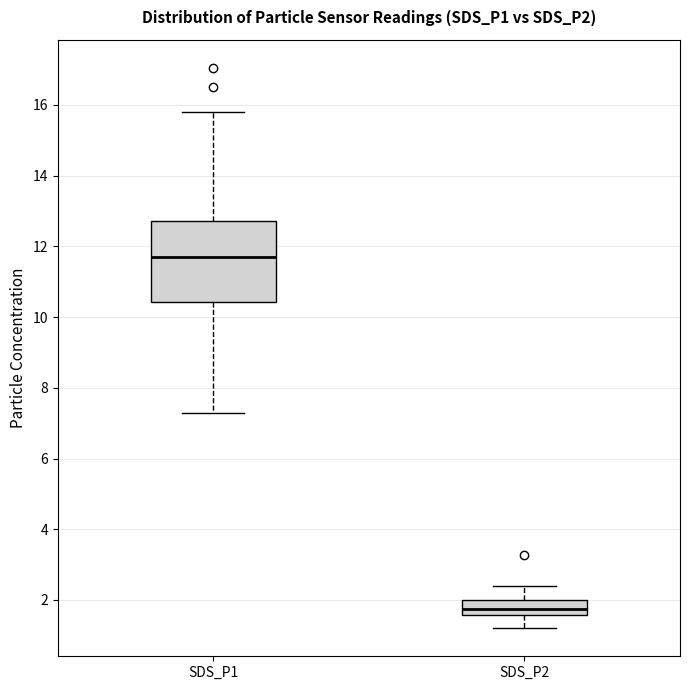

Which box's median line is the lowest?

SDS_P2